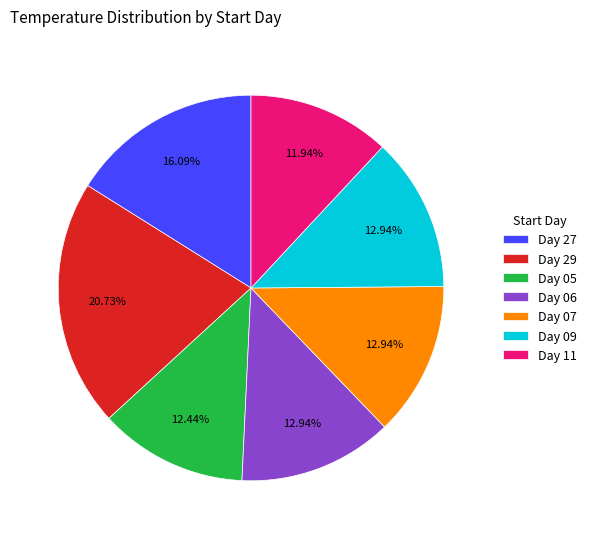

Does Day 11 represent more than half of the total?

No